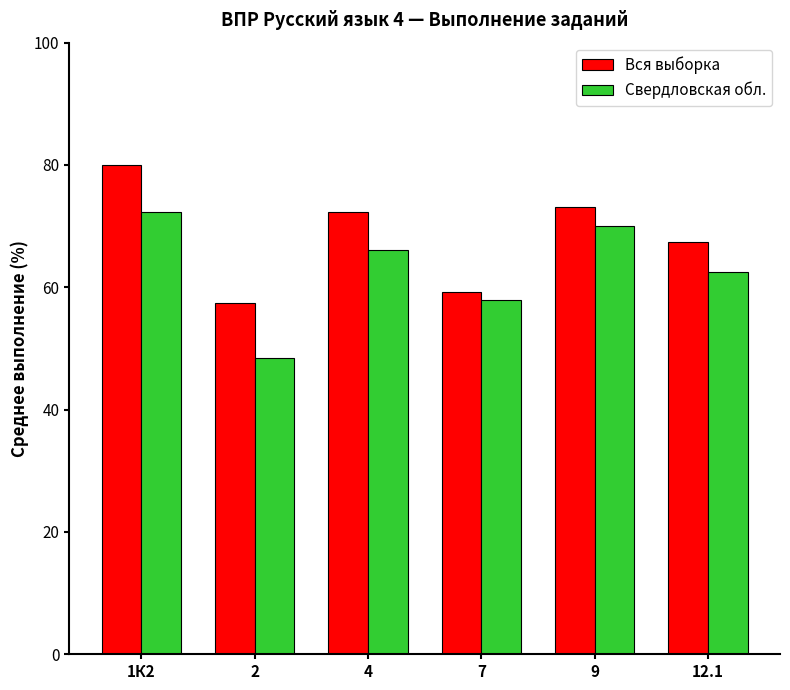

Reading left to right, transcribe all the data shown in this chart.

Вся выборка: 1К2=80.0	2=57.4	4=72.3	7=59.3	9=73.1	12.1=67.5
Свердловская обл.: 1К2=72.2	2=48.4	4=66.1	7=57.9	9=70.0	12.1=62.5